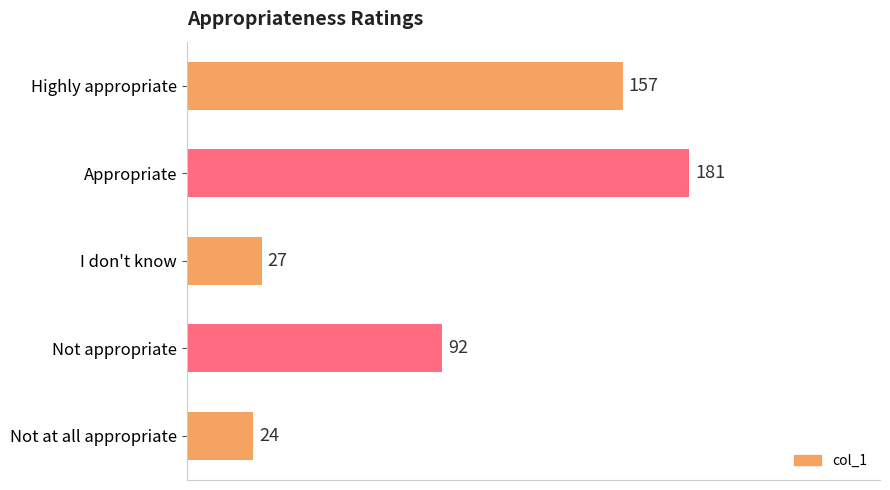

At which label is the value closest to 102?

Not appropriate